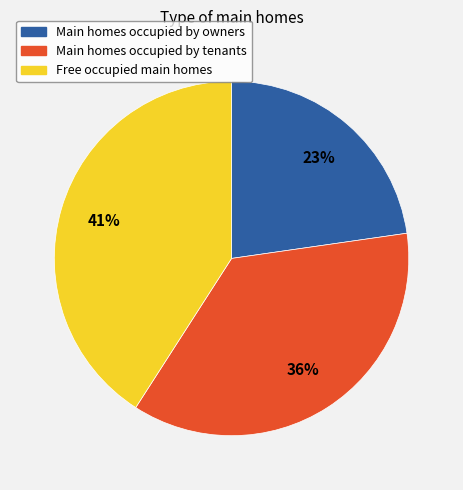

Is there a majority slice in this chart?

No